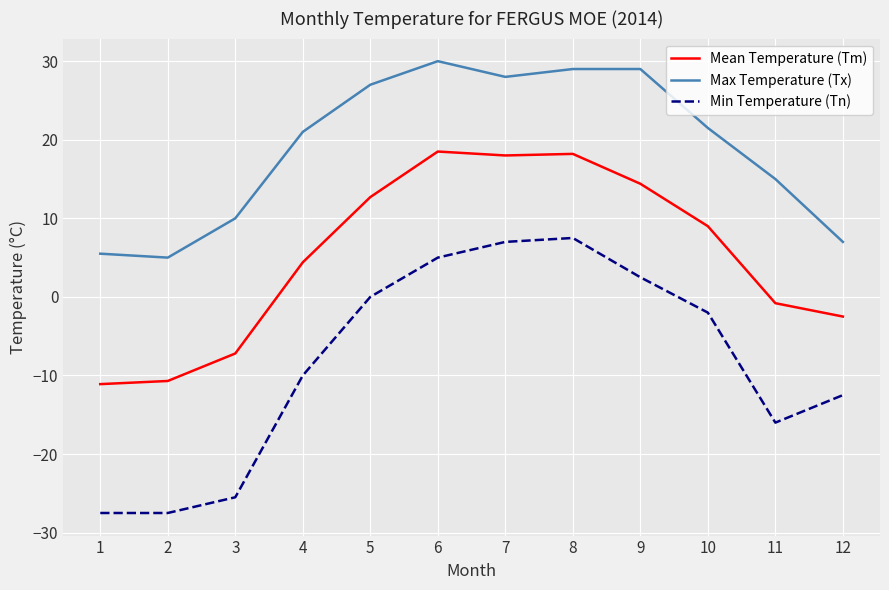

The Mean Temperature (Tm) series shows 18.0 at 7. True or false?

True